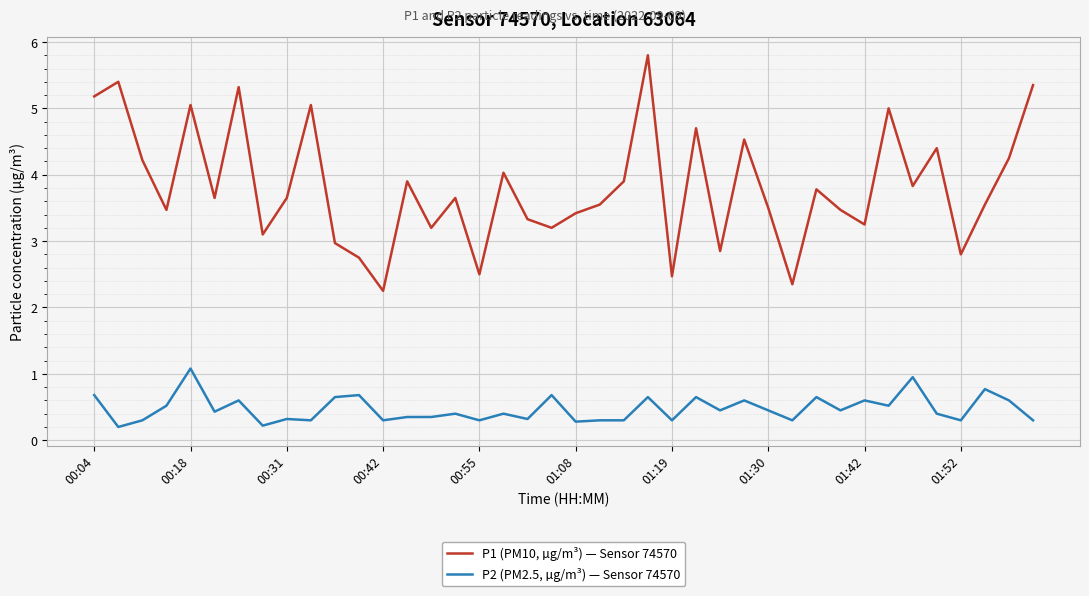

What is the minimum value shown in the chart?

0.2